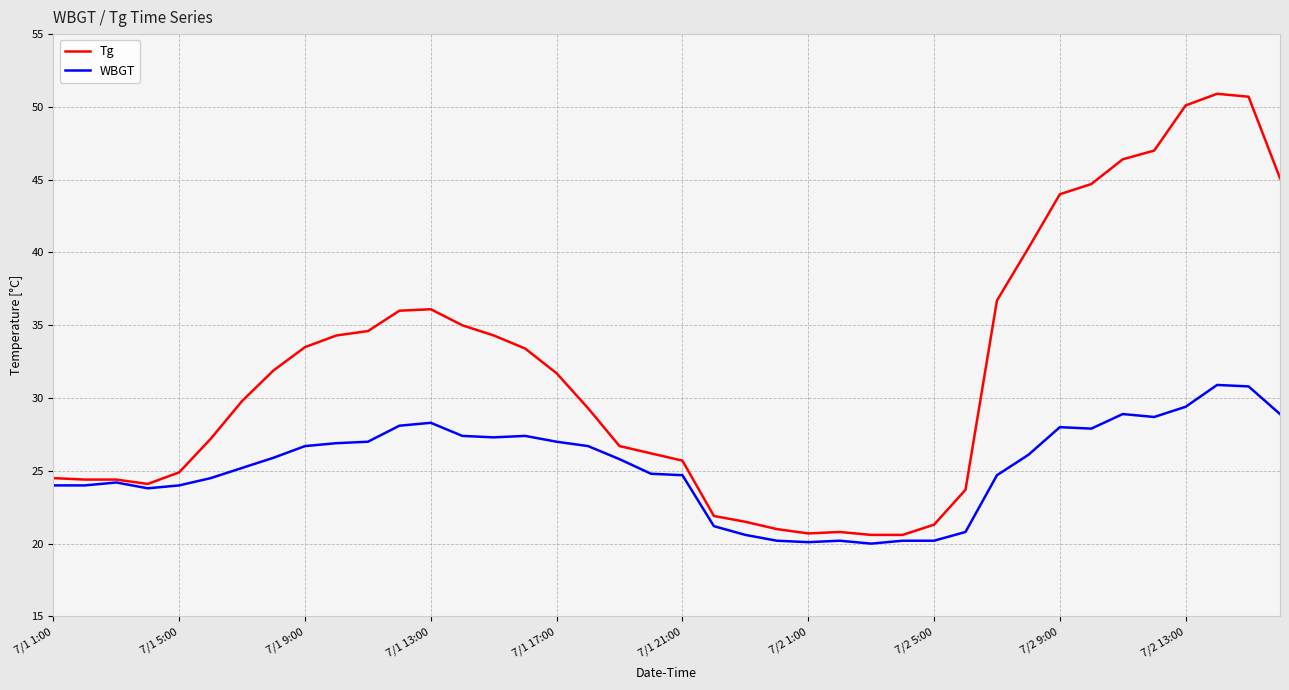

Which series has the largest range (max minus min)?

Tg